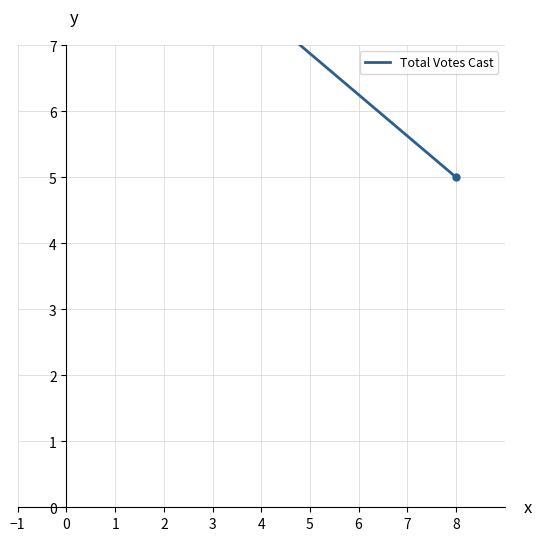

What is the label of the 2nd point from the right?

−1